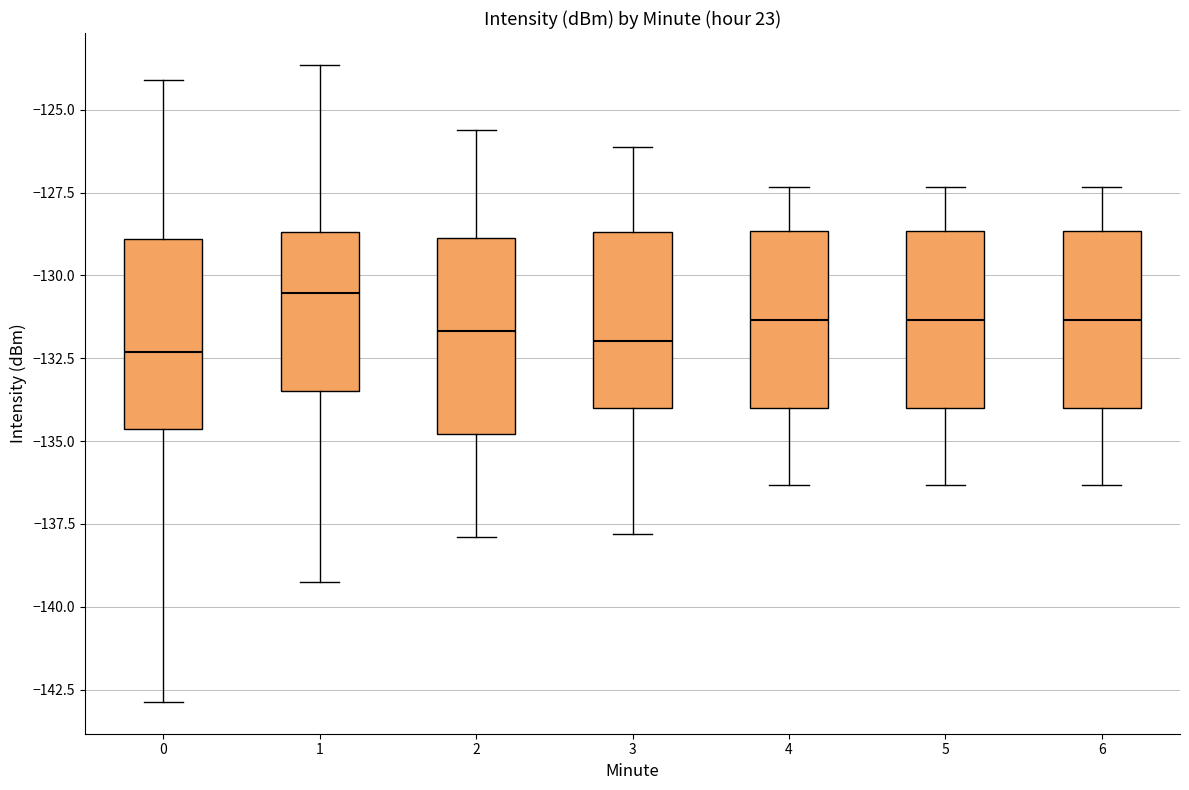

Reading left to right, read every box against the y-axis: the position of its median line, the range the box covers, and the ends of its whiskers. The values are not printed on the chart, so give them approximately, as read against the axis.

0: median -132.5, box -134.5 to -129.0, whiskers -143.0 to -124.0
1: median -130.5, box -133.5 to -128.5, whiskers -139.0 to -123.5
2: median -131.5, box -135.0 to -129.0, whiskers -138.0 to -125.5
3: median -132.0, box -134.0 to -128.5, whiskers -138.0 to -126.0
4: median -131.5, box -134.0 to -128.5, whiskers -136.5 to -127.5
5: median -131.5, box -134.0 to -128.5, whiskers -136.5 to -127.5
6: median -131.5, box -134.0 to -128.5, whiskers -136.5 to -127.5